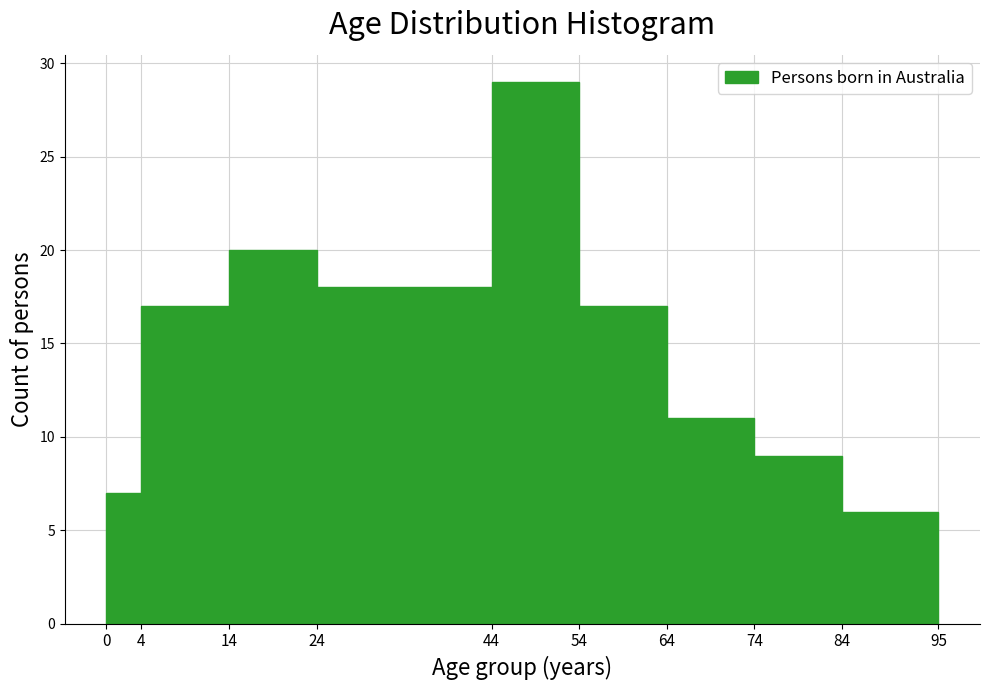

Reading left to right, transcribe this chart: for each bar, give the range it covers on the x-axis and its height. The values are not printed on the chart, so give them approximately, as read against the axis.

0 to 4: 7
4 to 14: 17
14 to 24: 20
24 to 44: 18
44 to 54: 29
54 to 64: 17
64 to 74: 11
74 to 84: 9
84 to 95: 6